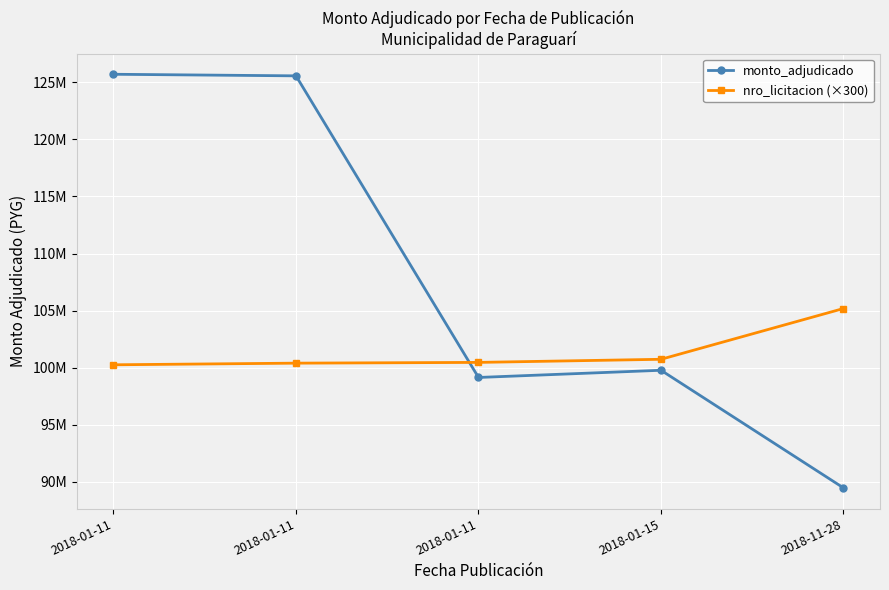

What are all the series names shown in the legend?

monto_adjudicado, nro_licitacion (×300)